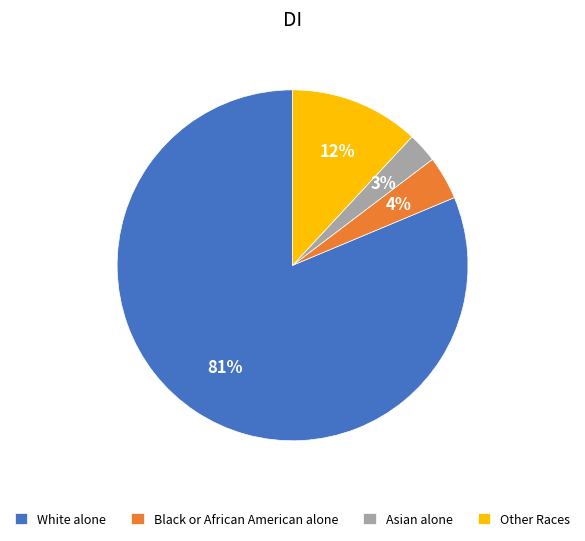

To the nearest percent, what is the average slice percentage?

25%